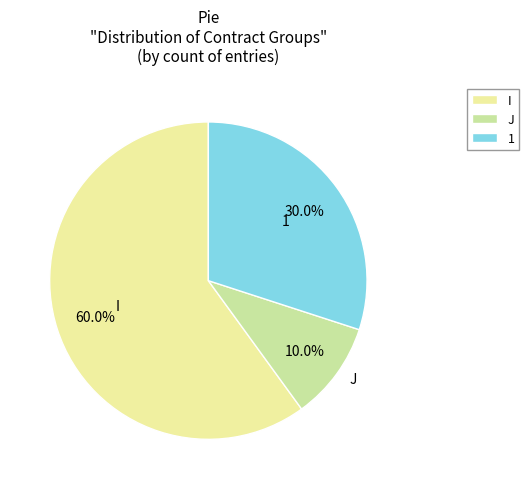

How many segments does this pie chart have?

3